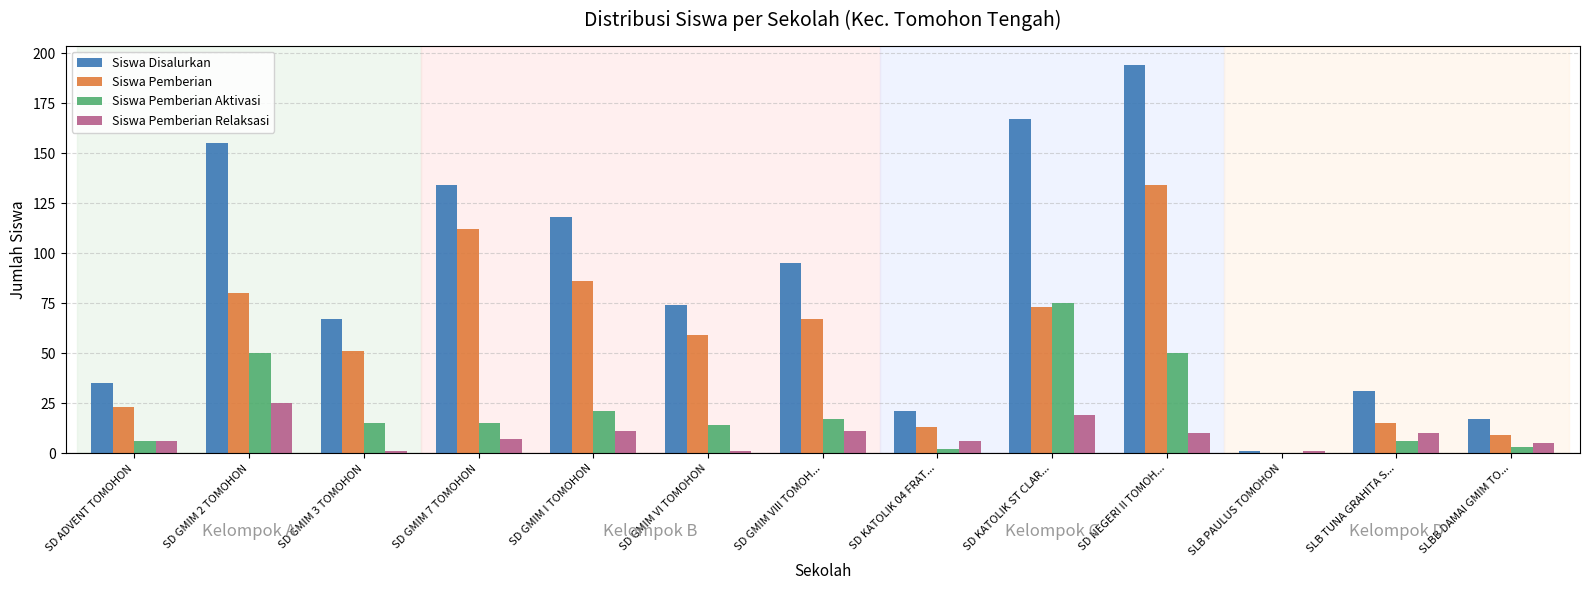

Which series has the largest total across all categories?

Siswa Disalurkan